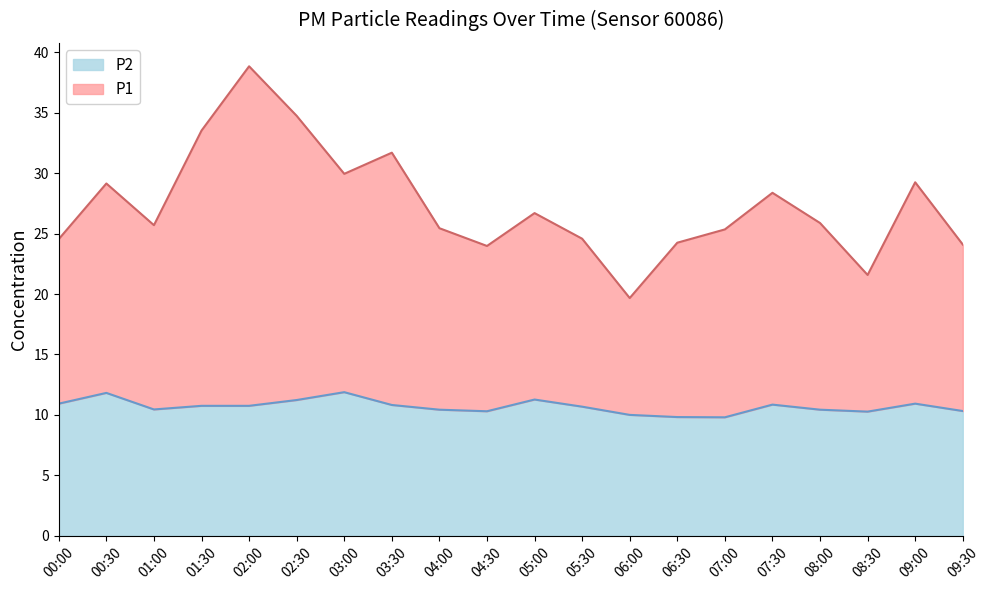

The P2 series shows 10.8 at 01:30. True or false?

True